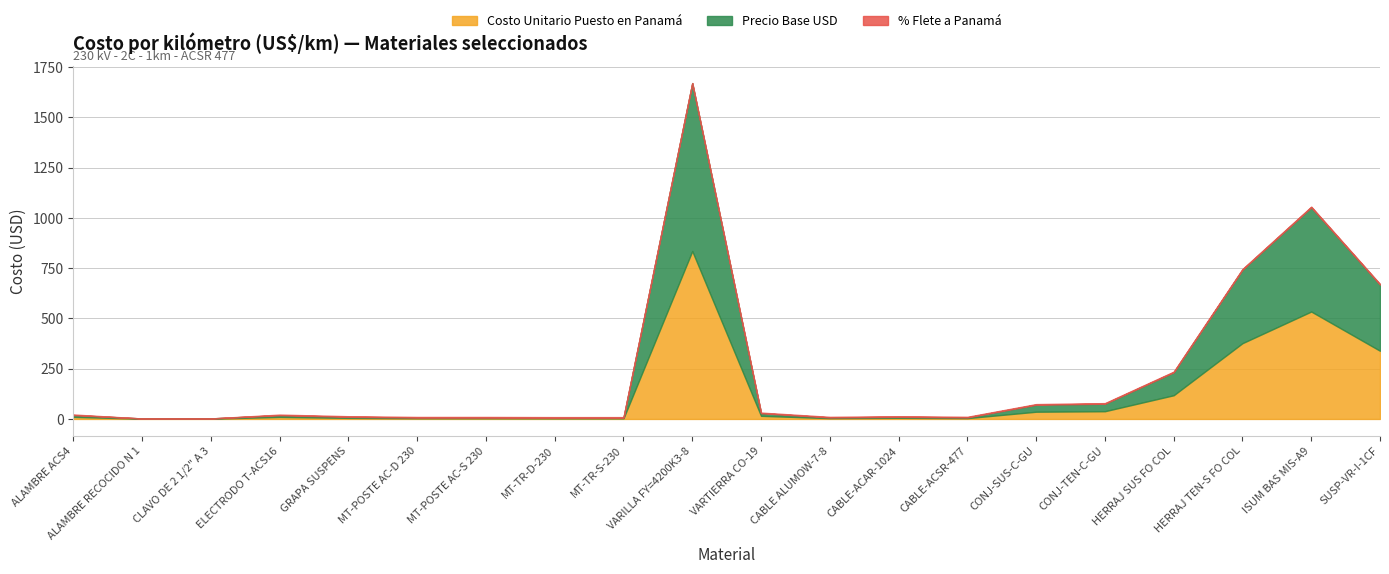

What is the label of the 13th point from the left?

CABLE-ACAR-1024